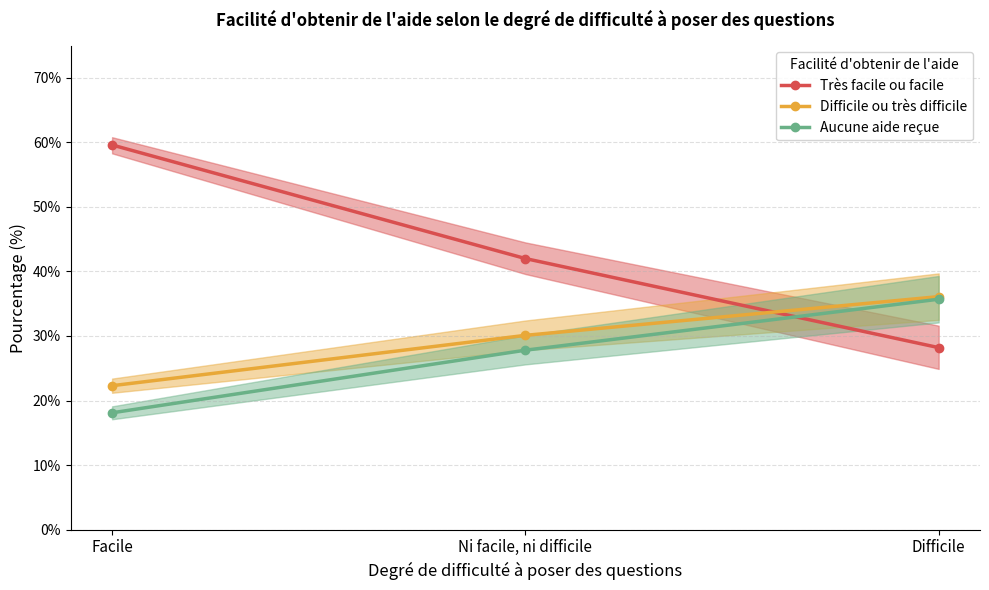

Reading right to left, transcribe all the data shown in this chart.

Très facile ou facile: Difficile=28.2	Ni facile, ni difficile=42.0	Facile=59.6
Difficile ou très difficile: Difficile=36.1	Ni facile, ni difficile=30.1	Facile=22.3
Aucune aide reçue: Difficile=35.7	Ni facile, ni difficile=27.8	Facile=18.1